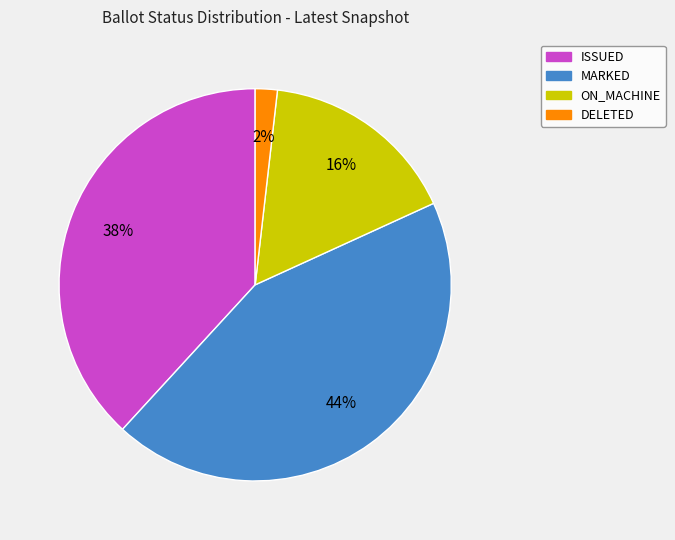

To the nearest percent, what is the average slice percentage?

25%